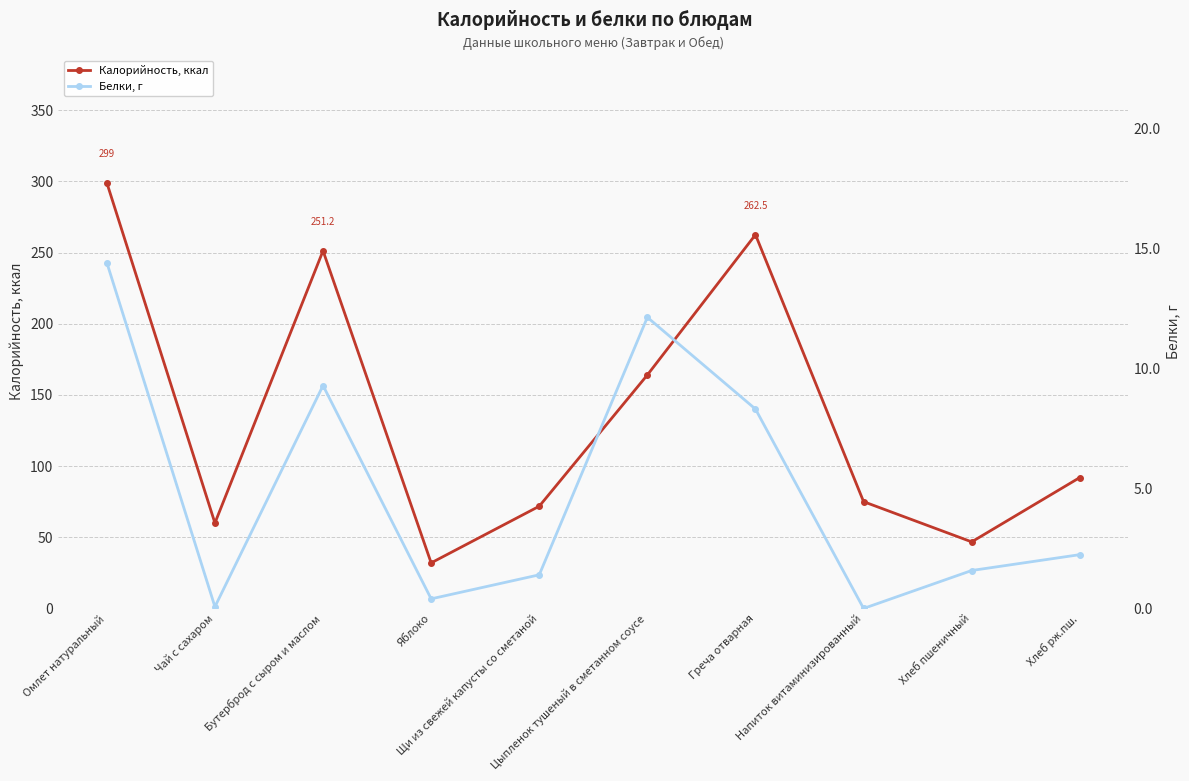

List the series in order of their overall mean, lowest first.

Белки, г, Калорийность, ккал